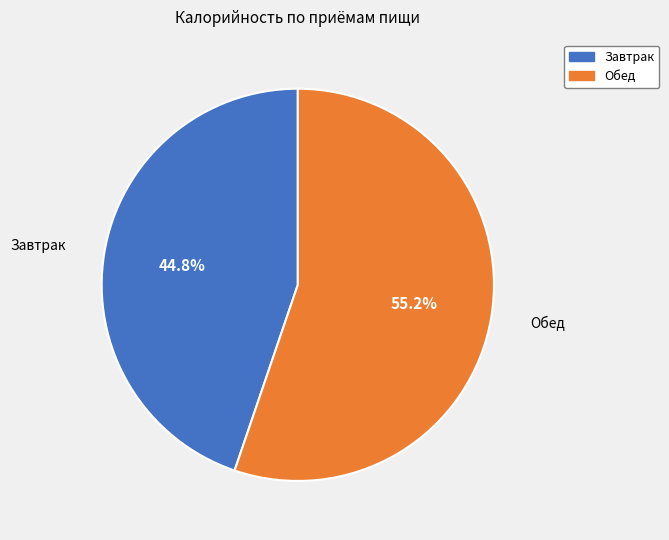

Count the number of slices in the pie.

2